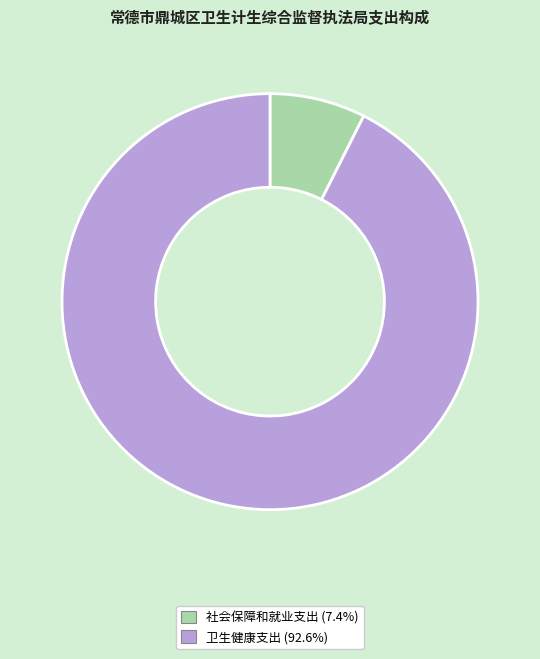

How many segments does this pie chart have?

2